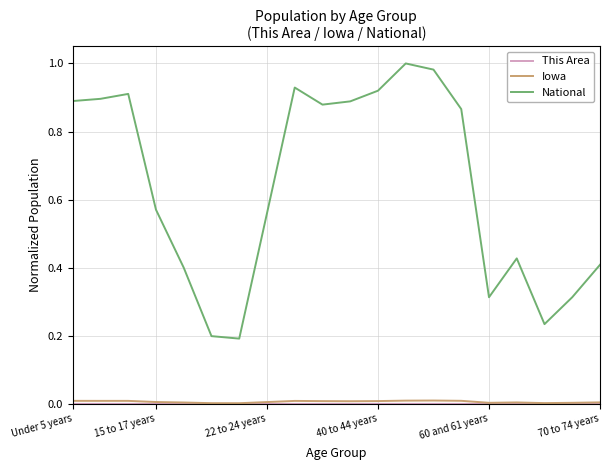

Count the number of data series in this chart.

3